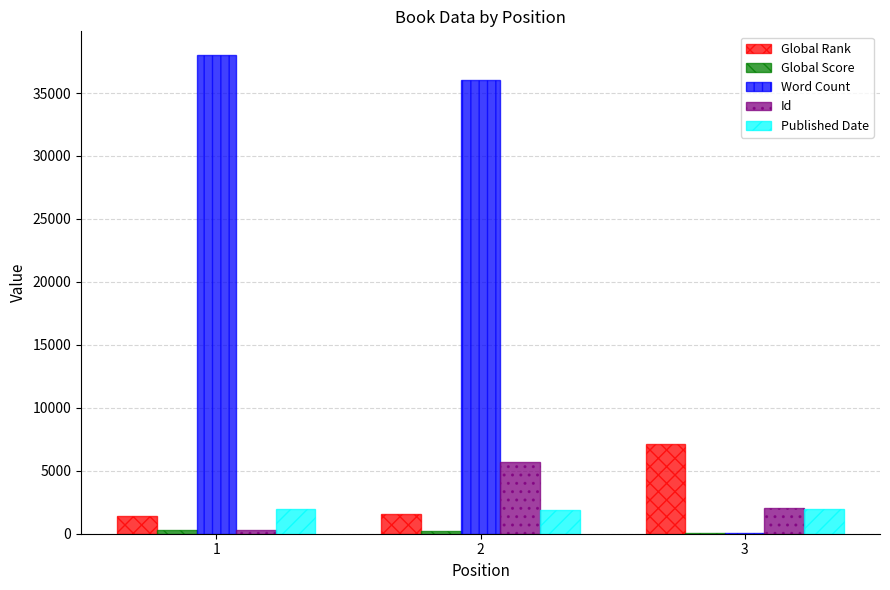

Which series has the largest range (max minus min)?

Word Count